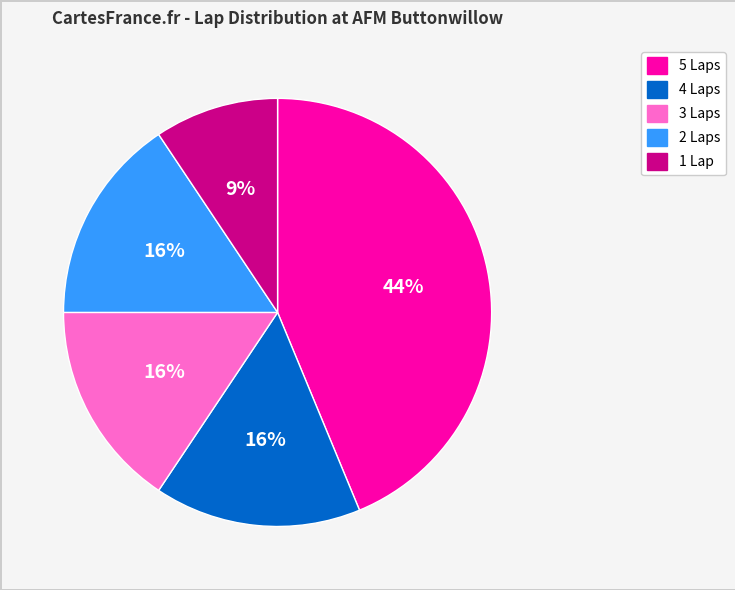

To the nearest percent, what is the average slice percentage?

20%